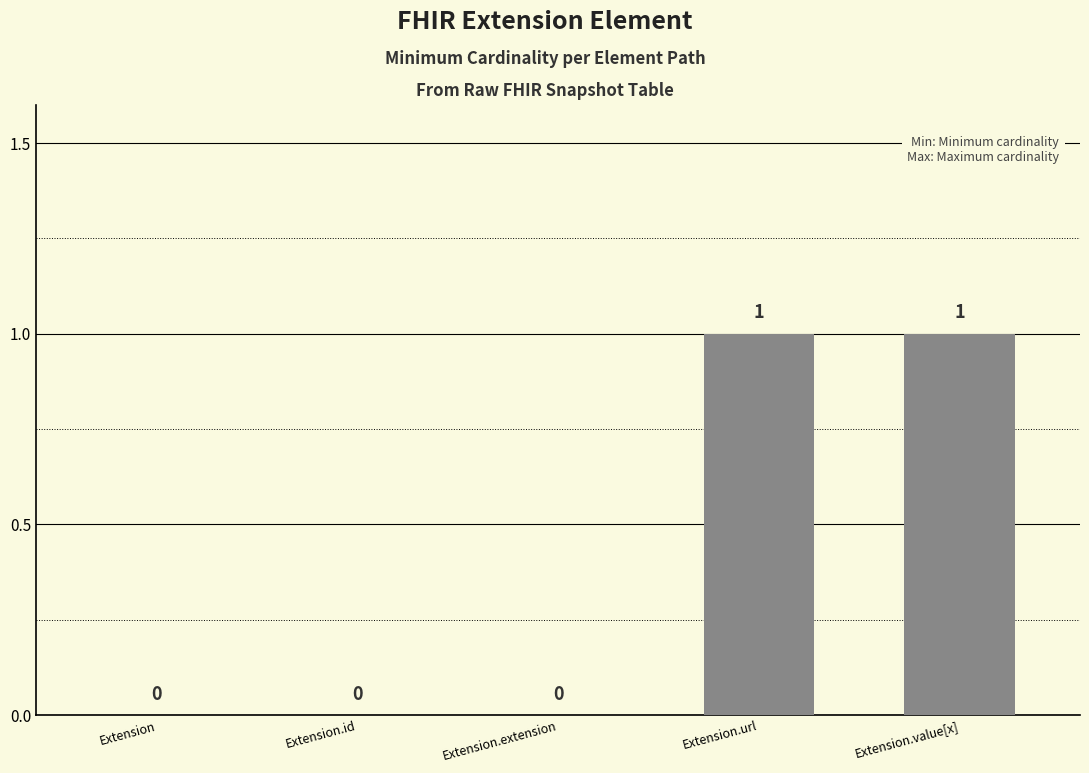

The value at Extension.id is 0. True or false?

True